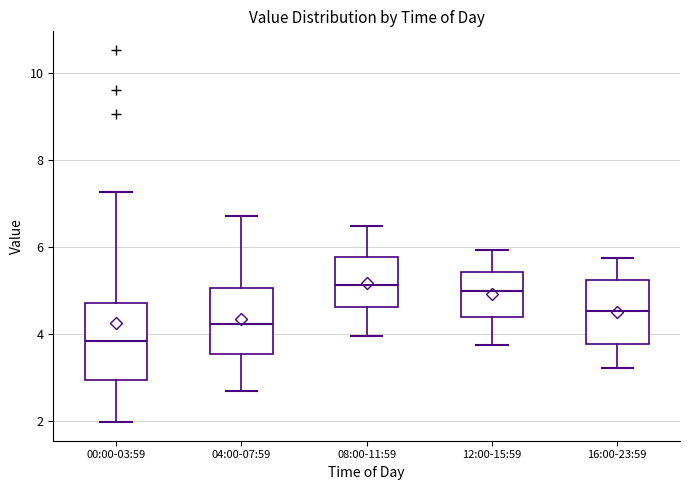

Where does the median line of the box for 04:00-07:59 sit on the y-axis? The values are not printed on the chart, so give them approximately, as read against the axis.

4.2